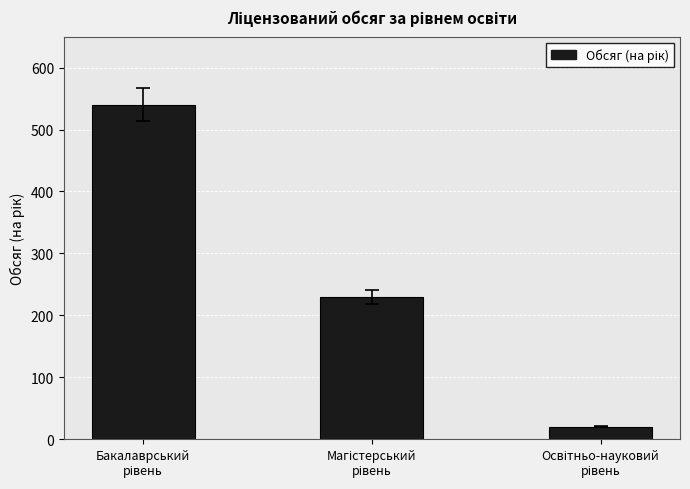

Reading left to right, list all the values displayed in this chart.

540	230	20